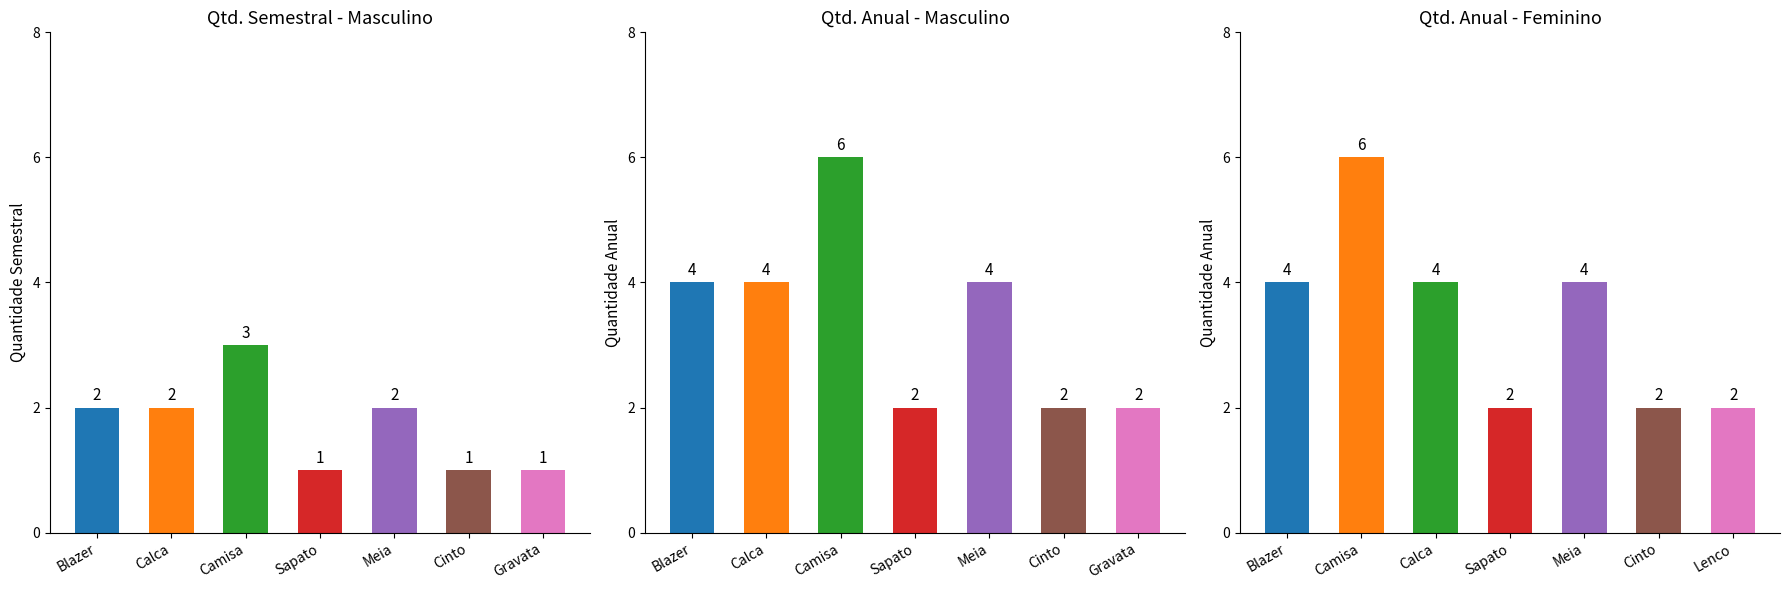

Between Meia and Gravata, which series saw the biggest shift?

Qtd. Anual - Masculino